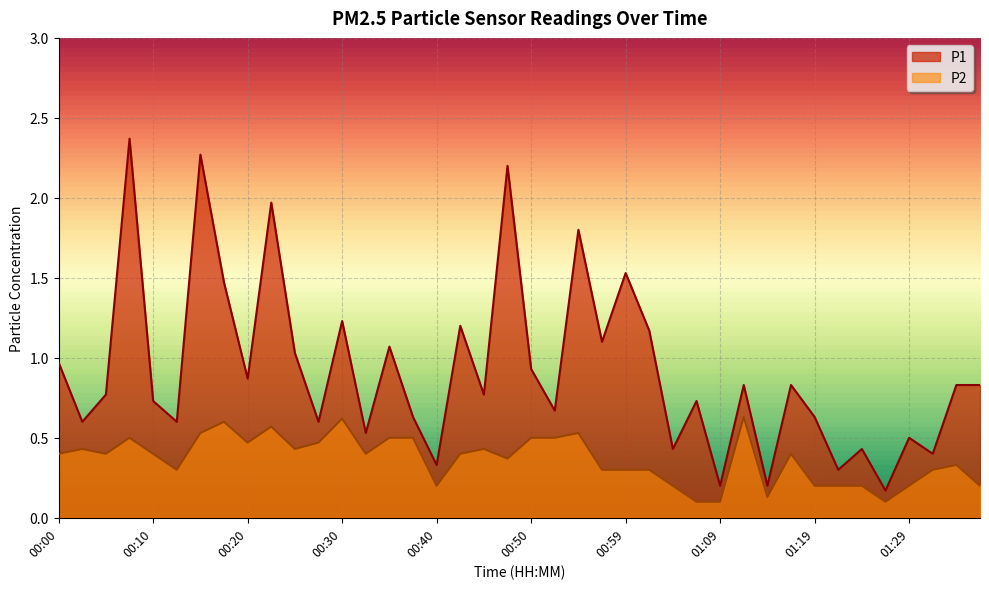

Reading left to right, transcribe all the data shown in this chart.

P1: 1.0	0.6	0.8	2.4	0.7	0.6	2.3	1.5	0.9	2.0	1.0	0.6	1.2	0.5	1.1	0.6	0.3	1.2	0.8	2.2	0.9	0.7	1.8	1.1	1.5	1.2	0.4	0.7	0.2	0.8	0.2	0.8	0.6	0.3	0.4	0.2	0.5	0.4	0.8	0.8
P2: 0.4	0.4	0.4	0.5	0.4	0.3	0.5	0.6	0.5	0.6	0.4	0.5	0.6	0.4	0.5	0.5	0.2	0.4	0.4	0.4	0.5	0.5	0.5	0.3	0.3	0.3	0.2	0.1	0.1	0.6	0.1	0.4	0.2	0.2	0.2	0.1	0.2	0.3	0.3	0.2